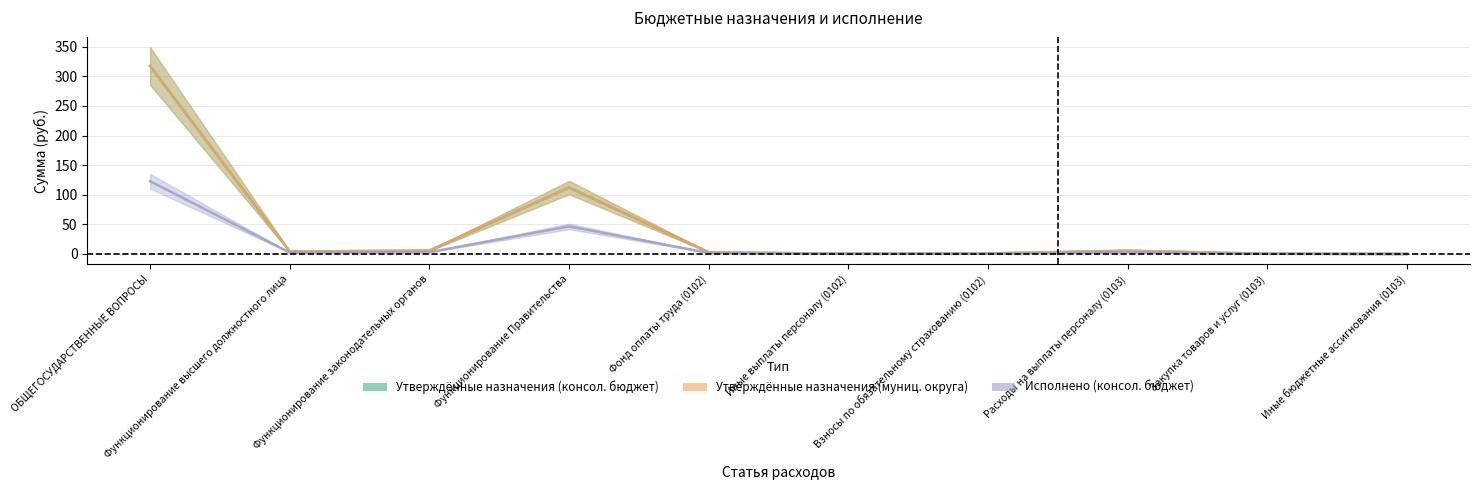

Reading left to right, what are all the values shown in this chart?

Утверждённые назначения (консол. бюджет): 317.5	4.0	5.7	112.2	2.9	0.2	0.9	5.4	0.3	0.0
Утверждённые назначения (муниц. округа): 317.5	4.0	5.7	112.2	2.9	0.2	0.9	5.4	0.3	0.0
Исполнено (консол. бюджет): 122.9	2.3	3.0	46.5	1.7	0.1	0.5	2.8	0.2	0.0